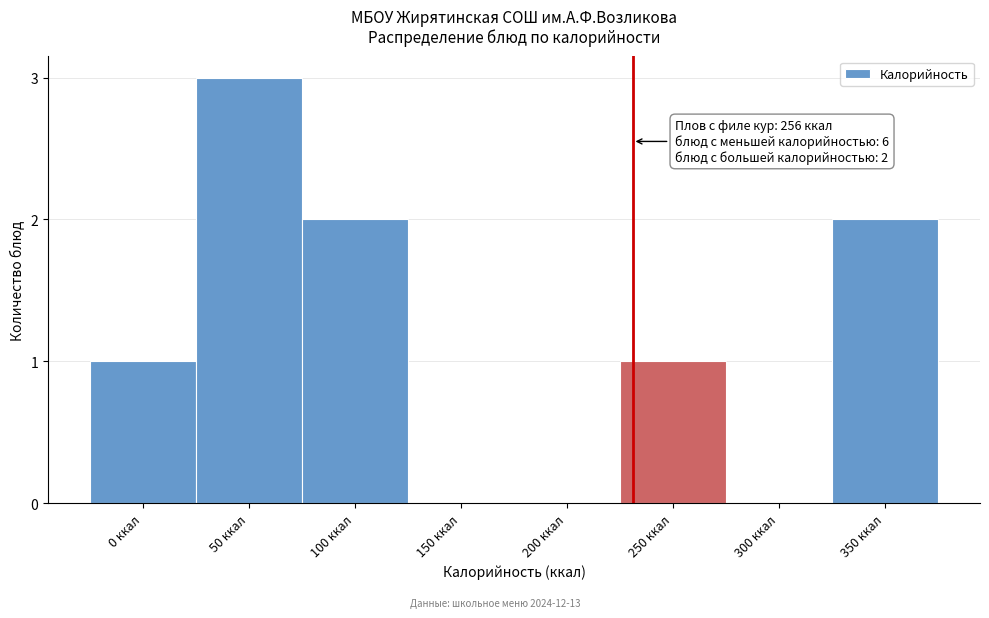

Reading left to right, what are all the values shown in this chart?

0 ккал=1	50 ккал=3	100 ккал=2	150 ккал=0	200 ккал=0	250 ккал=1	300 ккал=0	350 ккал=2